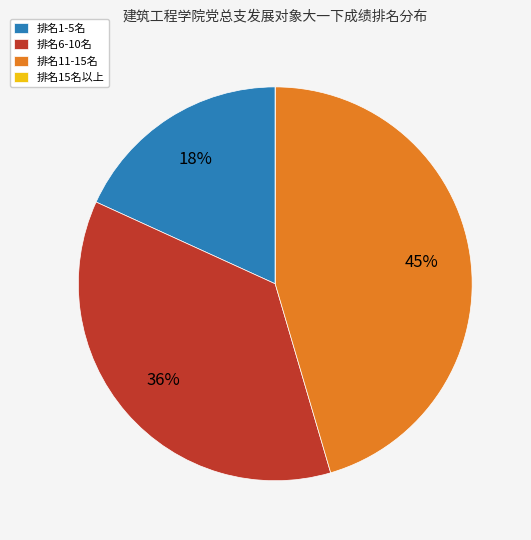

Combined, do 排名11-15名 and 排名1-5名 account for over 50%?

Yes